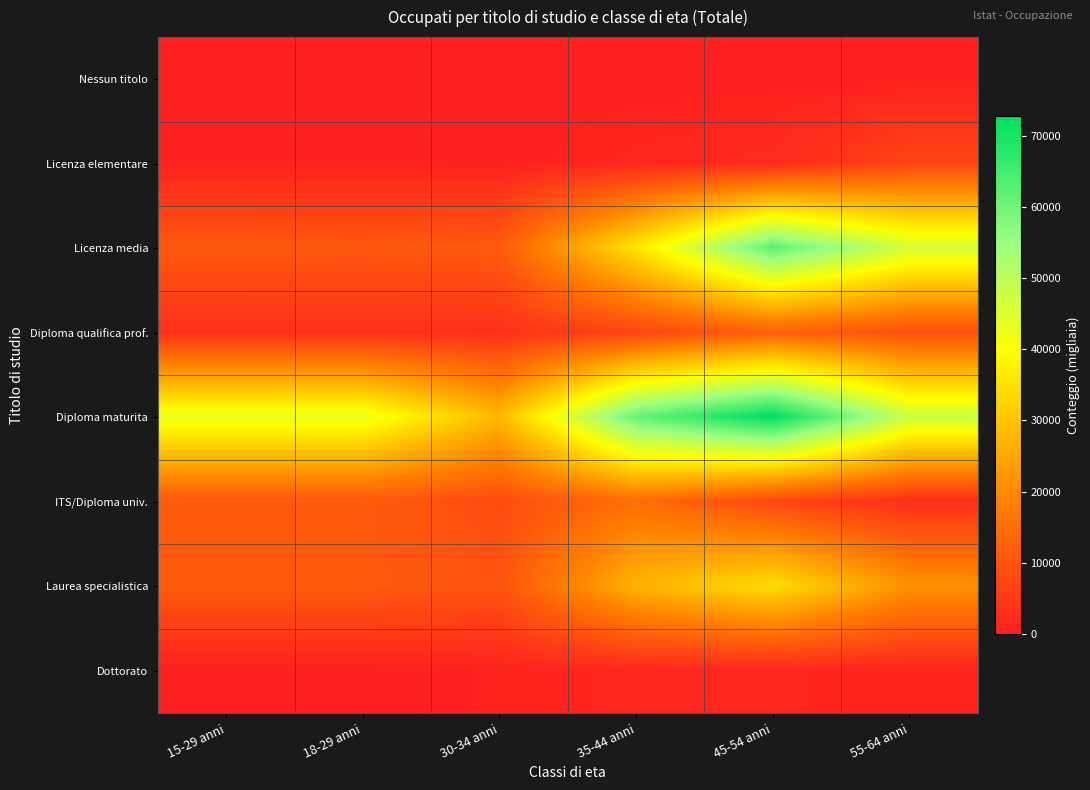

Reading left to right, transcribe all the data shown in this chart.

Nessun titolo: 15-29 anni=0.0	18-29 anni=0.0	30-34 anni=0.0	35-44 anni=124.2	45-54 anni=256.9	55-64 anni=0.0
Licenza elementare: 15-29 anni=397.6	18-29 anni=398.0	30-34 anni=79.0	35-44 anni=1411.1	45-54 anni=1982.2	55-64 anni=7089.4
Licenza media: 15-29 anni=10705.3	18-29 anni=10492.0	30-34 anni=11208.8	35-44 anni=35520.7	45-54 anni=61959.2	55-64 anni=46373.0
Diploma qualifica prof.: 15-29 anni=3138.2	18-29 anni=3138.0	30-34 anni=3073.5	35-44 anni=7174.6	45-54 anni=12385.0	55-64 anni=9263.0
Diploma maturita: 15-29 anni=43067.8	18-29 anni=43068.0	30-34 anni=27884.8	35-44 anni=61104.7	45-54 anni=72708.1	55-64 anni=47838.3
ITS/Diploma univ.: 15-29 anni=10928.4	18-29 anni=10928.0	30-34 anni=8318.9	35-44 anni=15027.6	45-54 anni=7398.6	55-64 anni=2807.3
Laurea specialistica: 15-29 anni=11082.5	18-29 anni=11083.0	30-34 anni=9705.3	35-44 anni=27096.1	45-54 anni=34414.6	55-64 anni=21520.2
Dottorato: 15-29 anni=0.0	18-29 anni=0.0	30-34 anni=707.0	35-44 anni=1311.5	45-54 anni=1245.2	55-64 anni=785.0